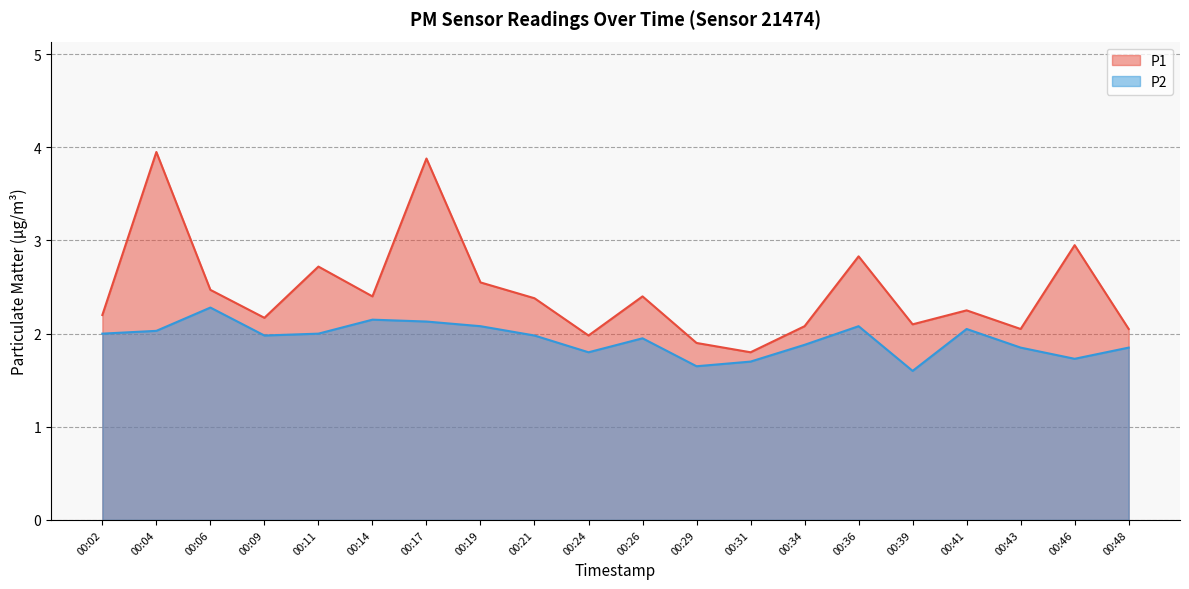

Reading right to left, list all the values displayed in this chart.

P1: 2.0	3.0	2.0	2.2	2.1	2.8	2.1	1.8	1.9	2.4	2.0	2.4	2.5	3.9	2.4	2.7	2.2	2.5	4.0	2.2
P2: 1.9	1.7	1.9	2.0	1.6	2.1	1.9	1.7	1.6	1.9	1.8	2.0	2.1	2.1	2.1	2.0	2.0	2.3	2.0	2.0